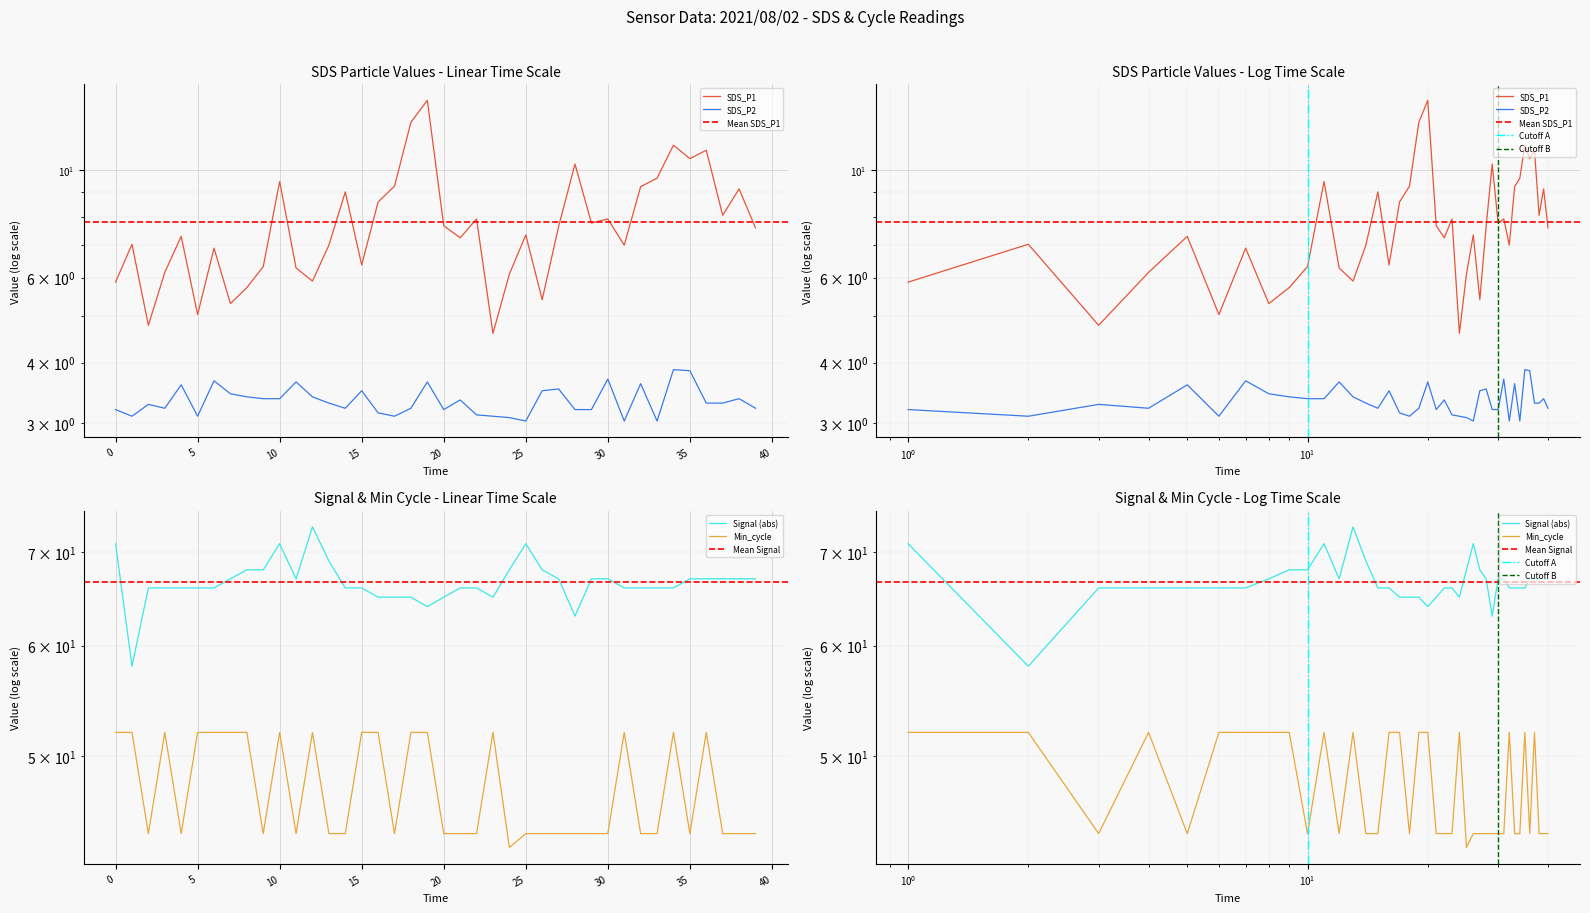

The value of SDS_P1 at 13:38:04 is 12.2. True or false?

False